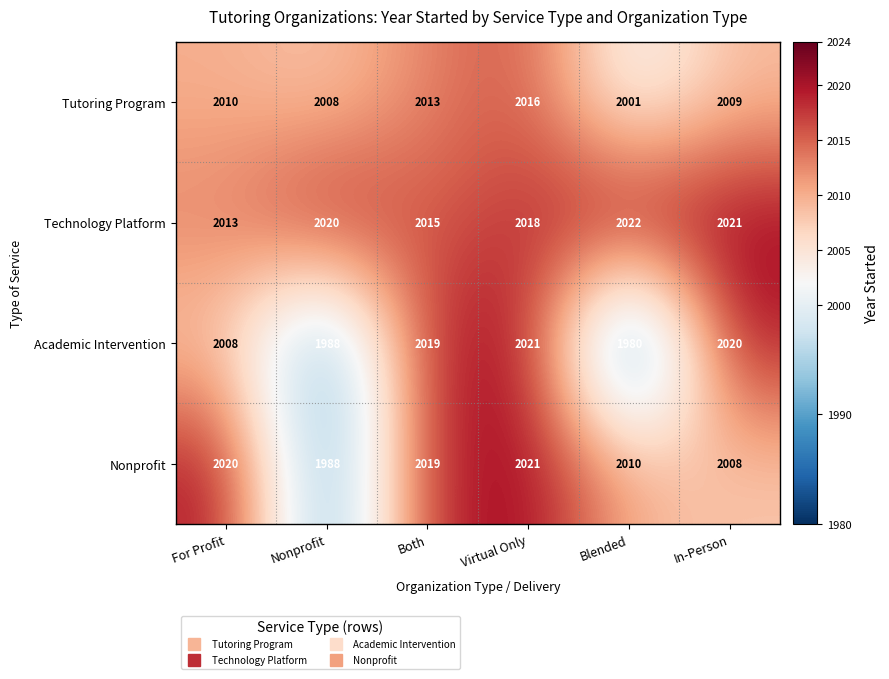

What is the difference between the Technology Platform values at For Profit and In-Person?

8